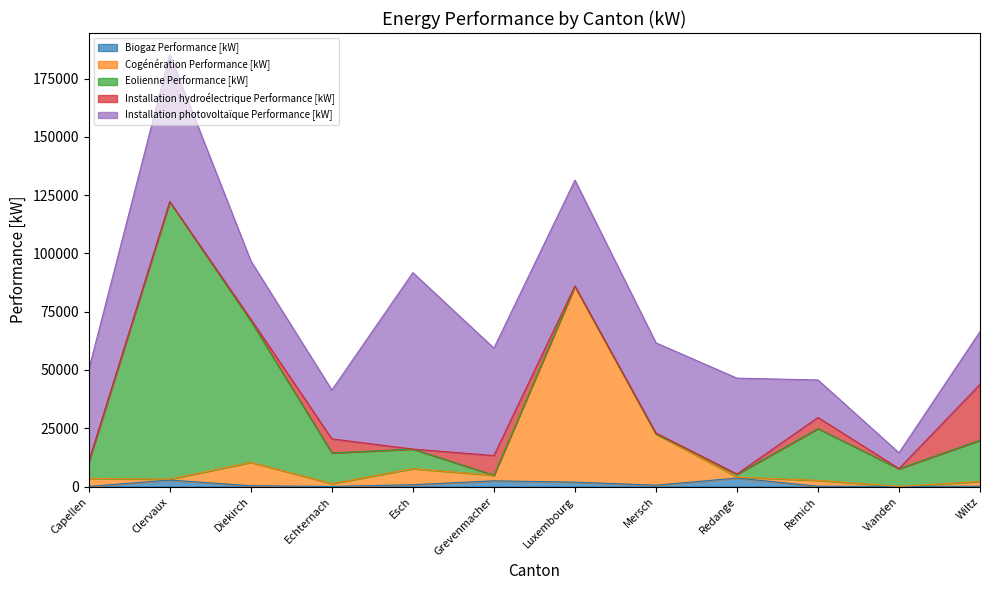

Reading right to left, what are all the values shown in this chart?

Biogaz Performance [kW]: 155.0	70.0	140.0	3645.0	590.0	1895.0	2458.0	790.0	50.0	348.0	2785.0	55.0
Cogénération Performance [kW]: 2014.0	0.0	2507.5	401.3	21958.0	83992.3	2385.5	6882.2	1192.0	10053.4	371.8	3444.3
Eolienne Performance [kW]: 17715.0	7550.0	22202.0	1200.0	6.2	10.0	0.0	8400.0	13202.0	60650.0	119015.0	7006.0
Installation hydroélectrique Performance [kW]: 23955.0	88.0	4780.0	130.0	425.0	148.0	8446.0	0.0	6000.0	795.0	30.0	320.0
Installation photovoltaïque Performance [kW]: 22644.8	6785.5	16096.9	41129.9	38681.2	45377.2	46084.6	75687.3	20943.9	24922.8	63076.6	39376.8